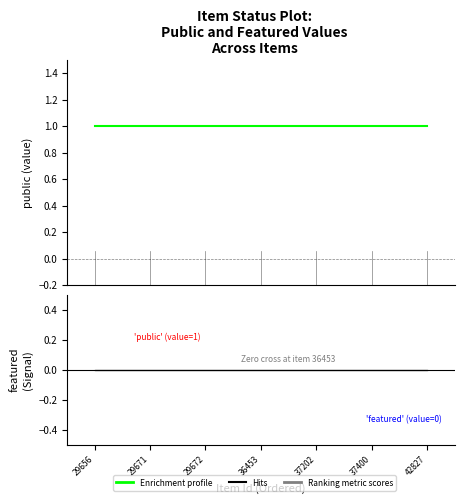

Rank the categories by public value from lowest to highest.

29656, 29671, 29672, 36453, 37202, 37400, 42827